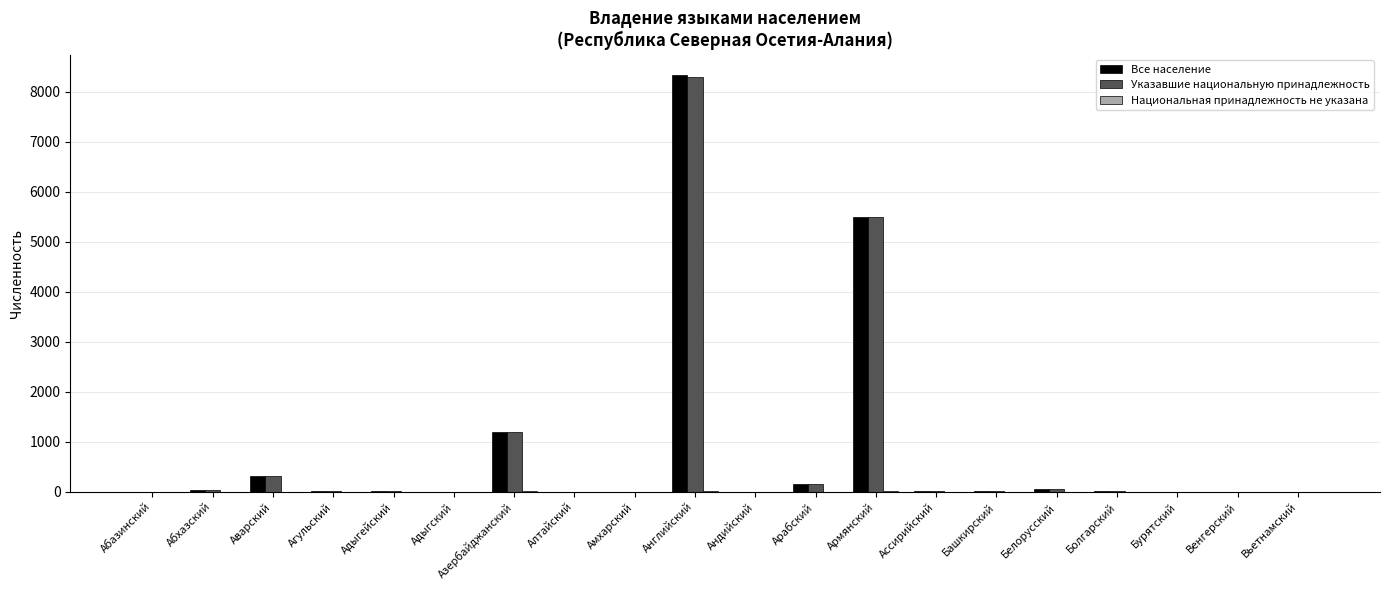

Which category has the highest value across all series?

Английский